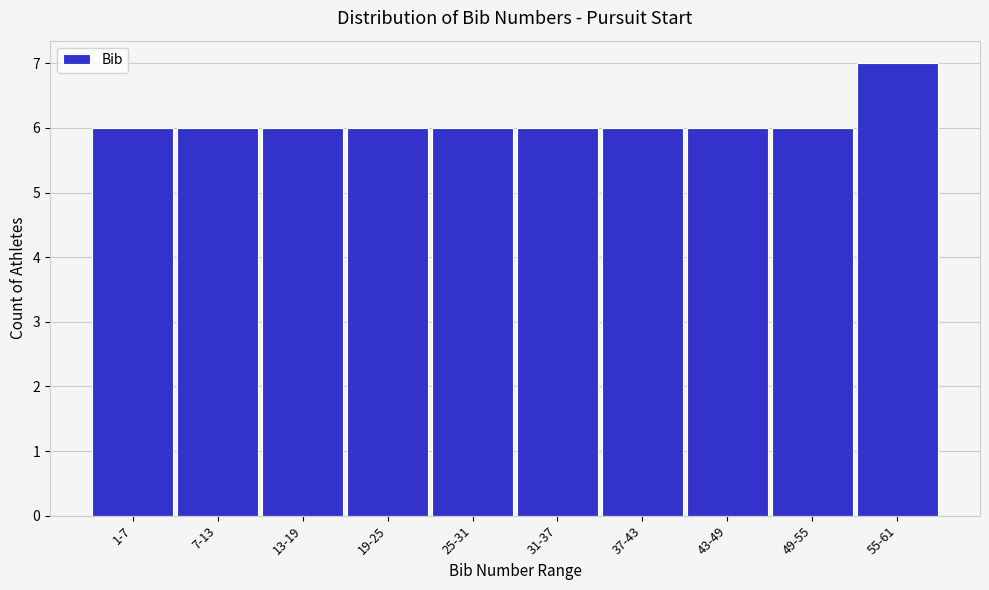

Reading left to right, what are all the values shown in this chart?

1-7=6	7-13=6	13-19=6	19-25=6	25-31=6	31-37=6	37-43=6	43-49=6	49-55=6	55-61=7